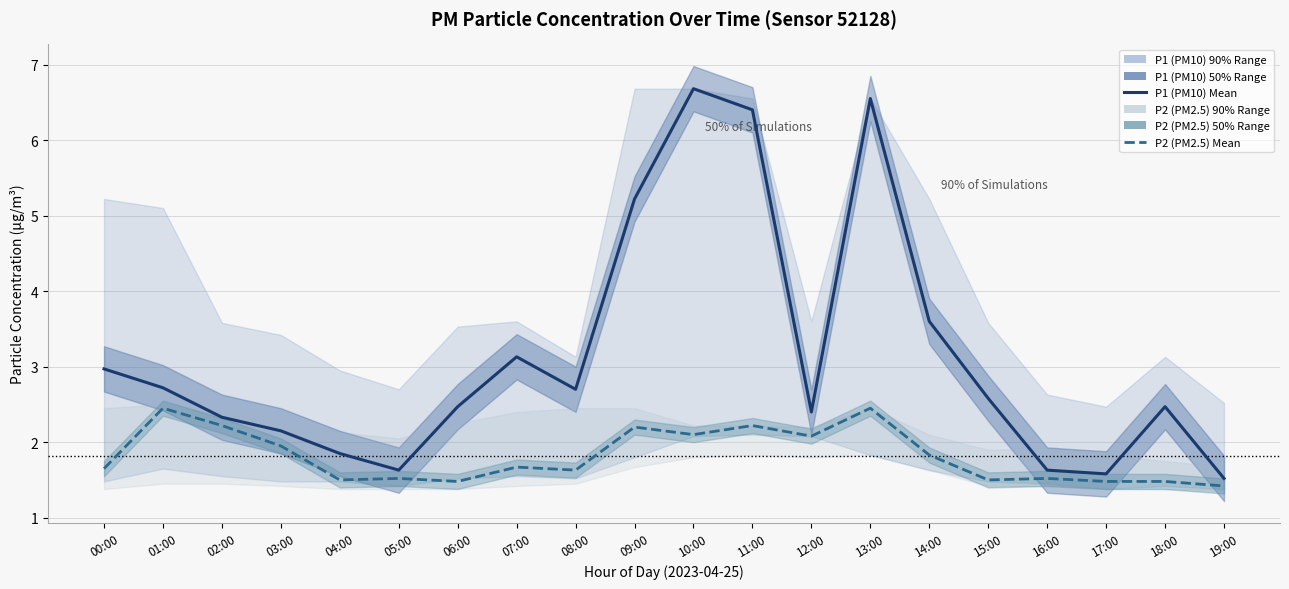

How many interior local peaks does the P1 (PM10) series have?

4